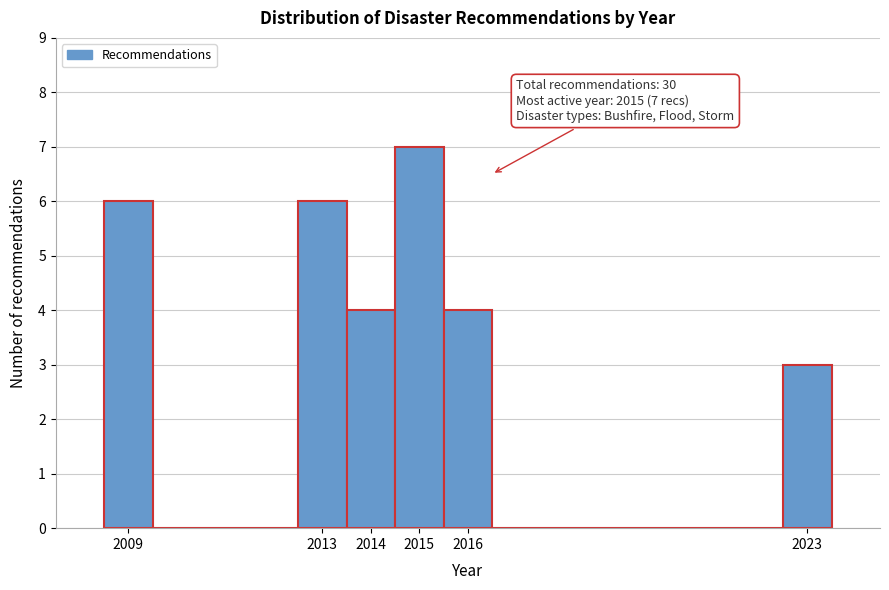

Which range on the x-axis has the tallest bar?

2014.5 to 2015.5